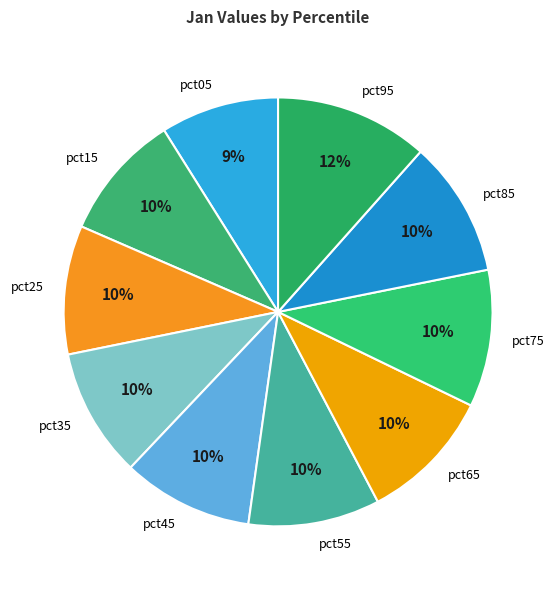

Is there a majority slice in this chart?

No